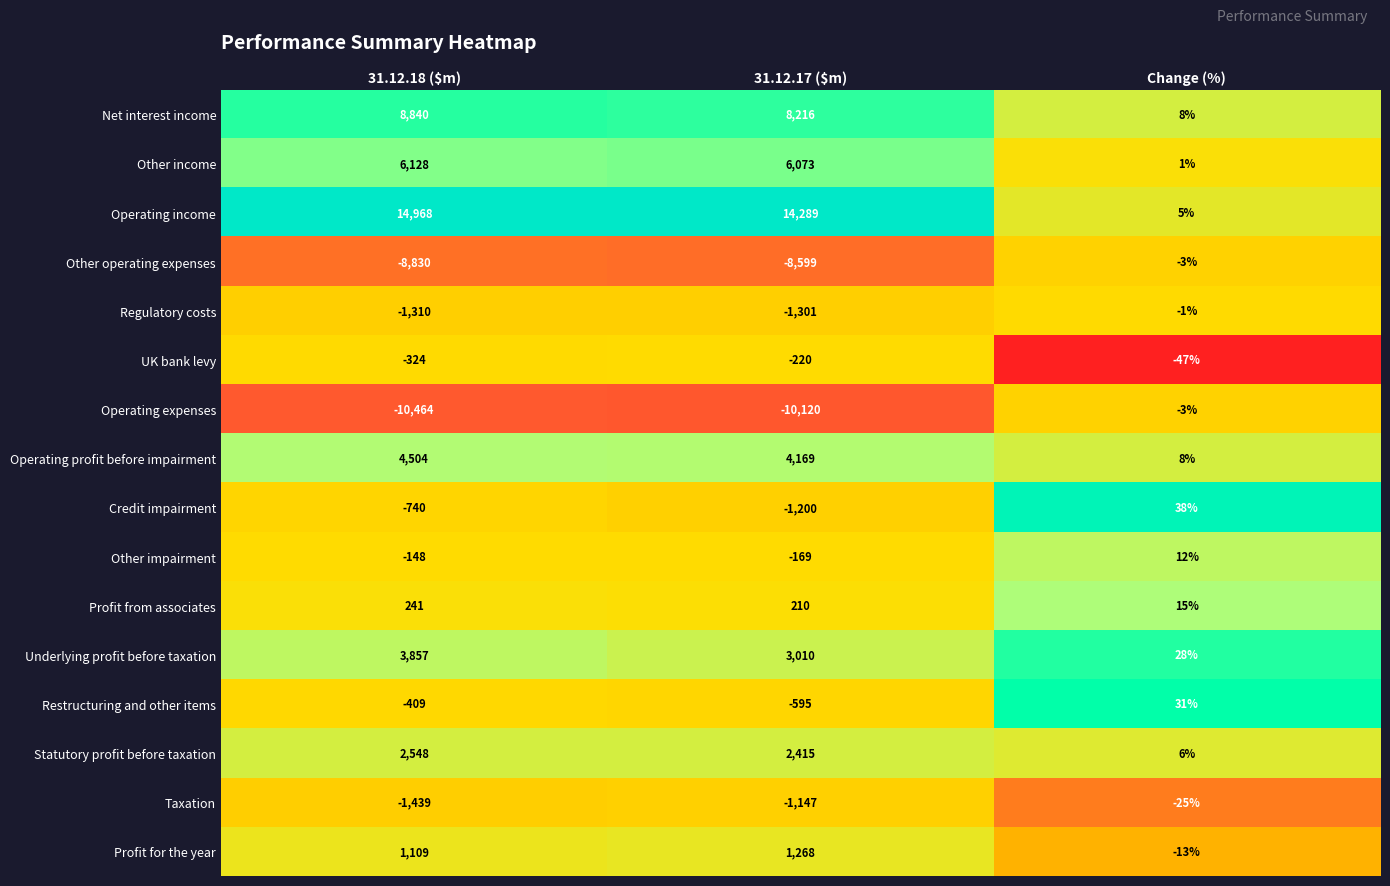

Which label corresponds to the largest value in the chart?

31.12.18 ($m)